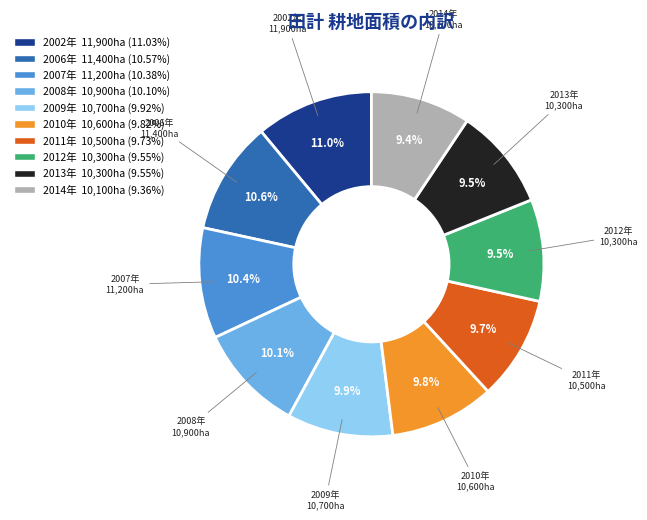

To the nearest percent, what percentage of the pie is 2009年?

10%